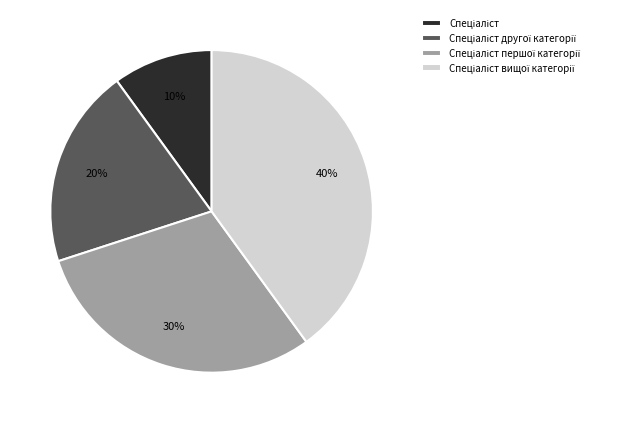

To the nearest percent, what is the difference between the largest and smallest slice percentages?

30%